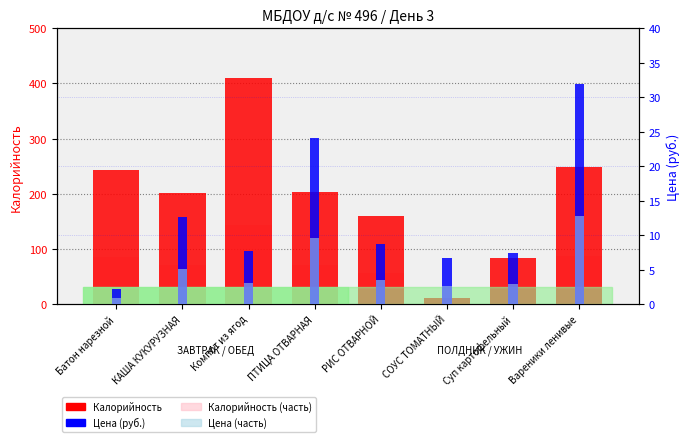

Is it true that Цена (часть) equals 6.9 at КАША КУКУРУЗНАЯ?

False